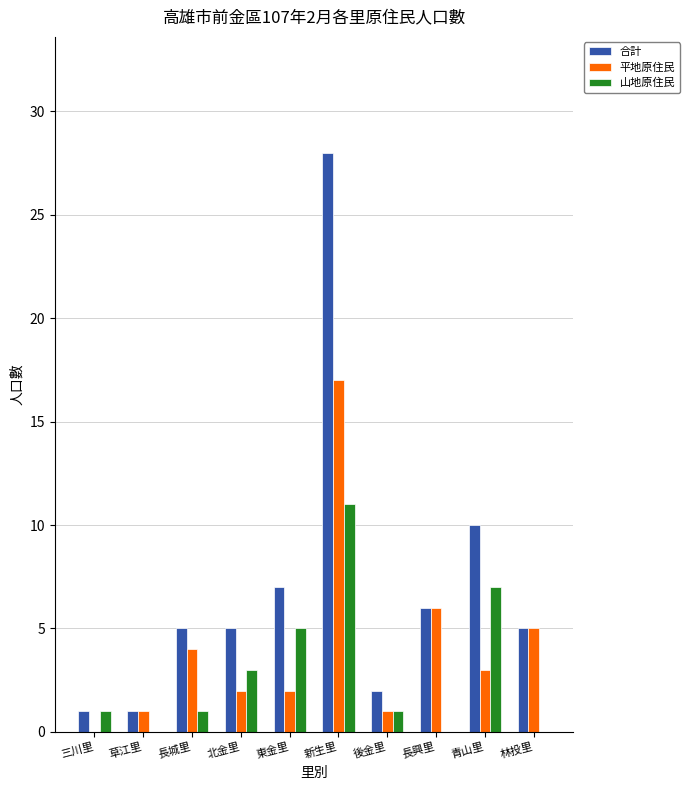

Which series has the largest total across all categories?

合計